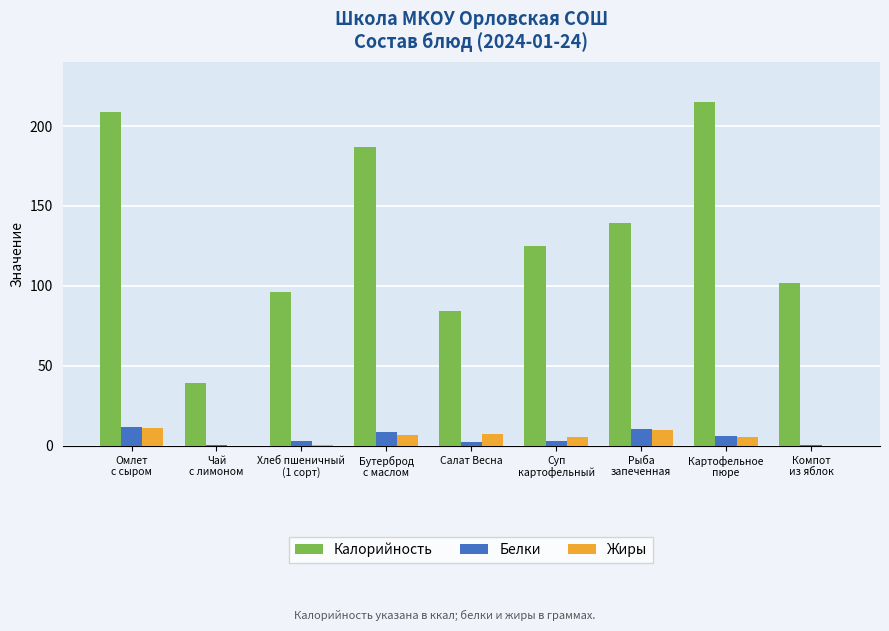

Is the value of Белки at Компот
из яблок greater than the value of Калорийность at Компот
из яблок?

No